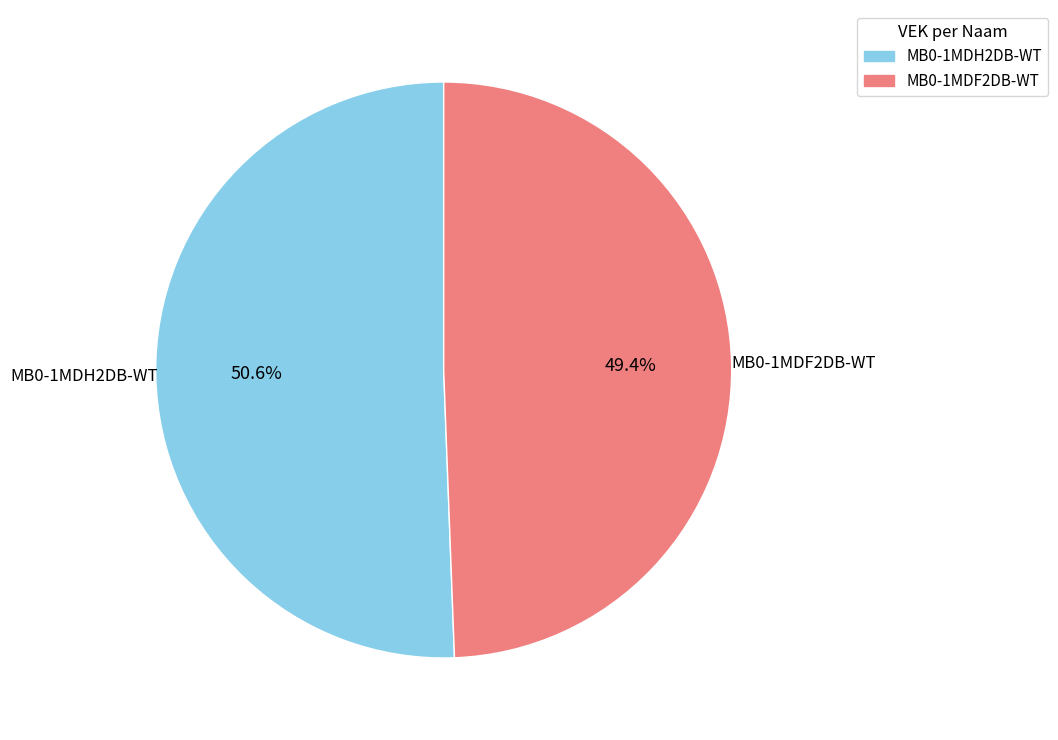

To the nearest percent, what portion does MB0-1MDF2DB-WT represent?

49%